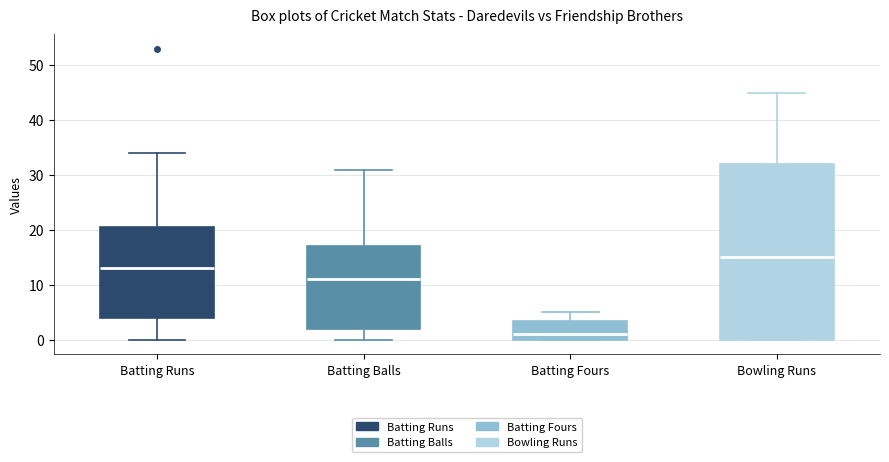

Reading left to right, read every box against the y-axis: the position of its median line, the range the box covers, and the ends of its whiskers. The values are not printed on the chart, so give them approximately, as read against the axis.

Batting Runs: median 13, box 4 to 21, whiskers 0 to 34
Batting Balls: median 11, box 2 to 17, whiskers 0 to 31
Batting Fours: median 1, box 0 to 4, whiskers 0 to 5
Bowling Runs: median 15, box 0 to 32, whiskers 0 to 45